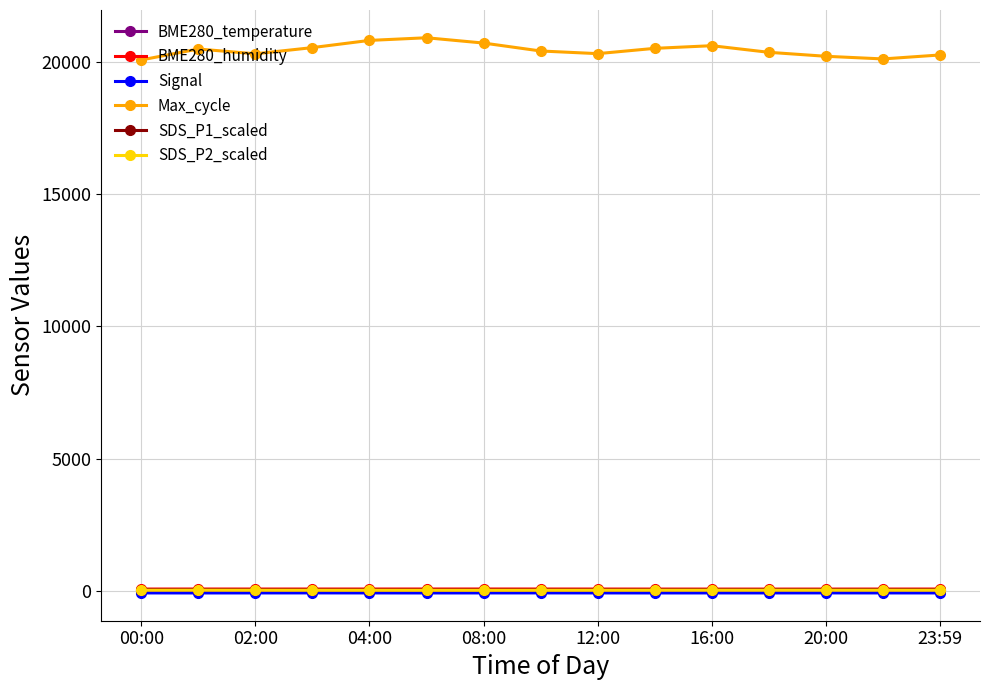

Which series has the largest range (max minus min)?

Max_cycle